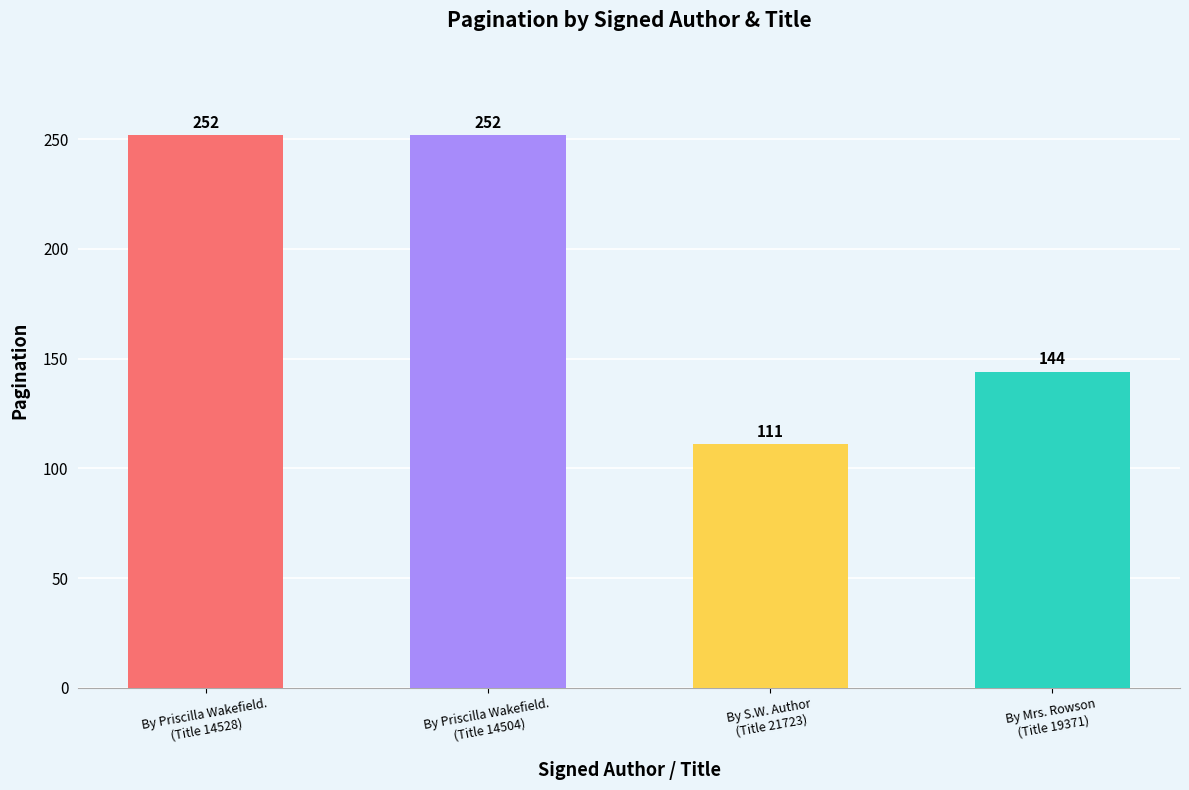

What is the difference between the second highest and minimum values?

141